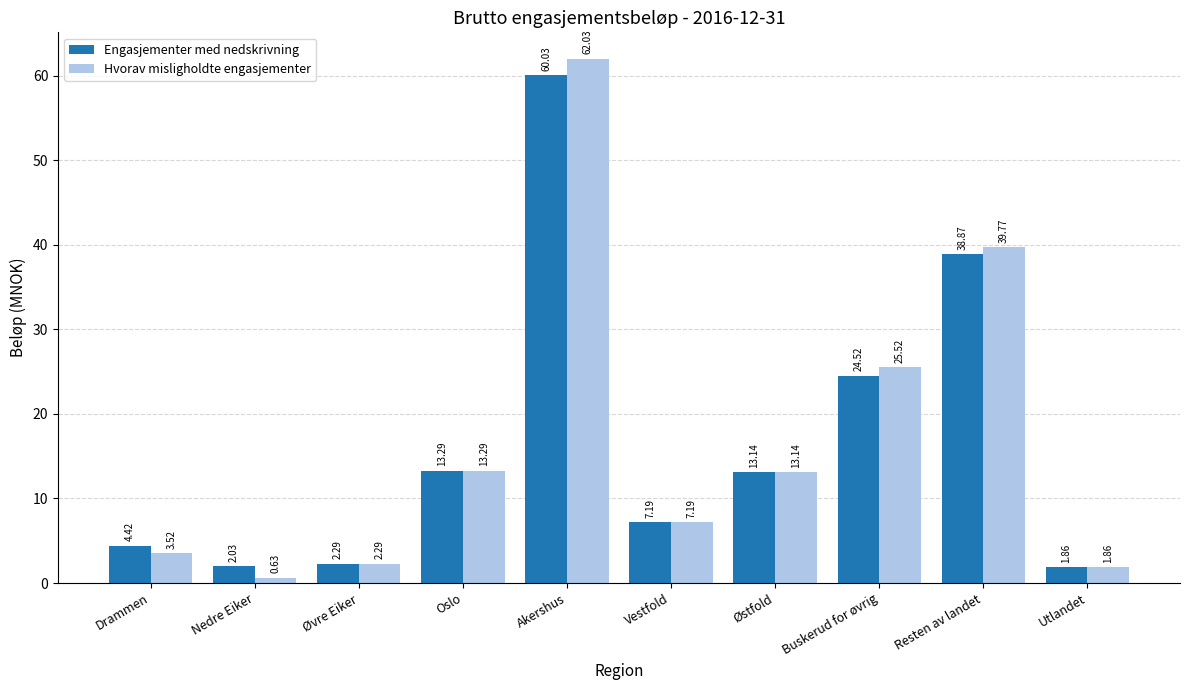

Rank the series by their average value, from lowest to highest.

Engasjementer med nedskrivning, Hvorav misligholdte engasjementer